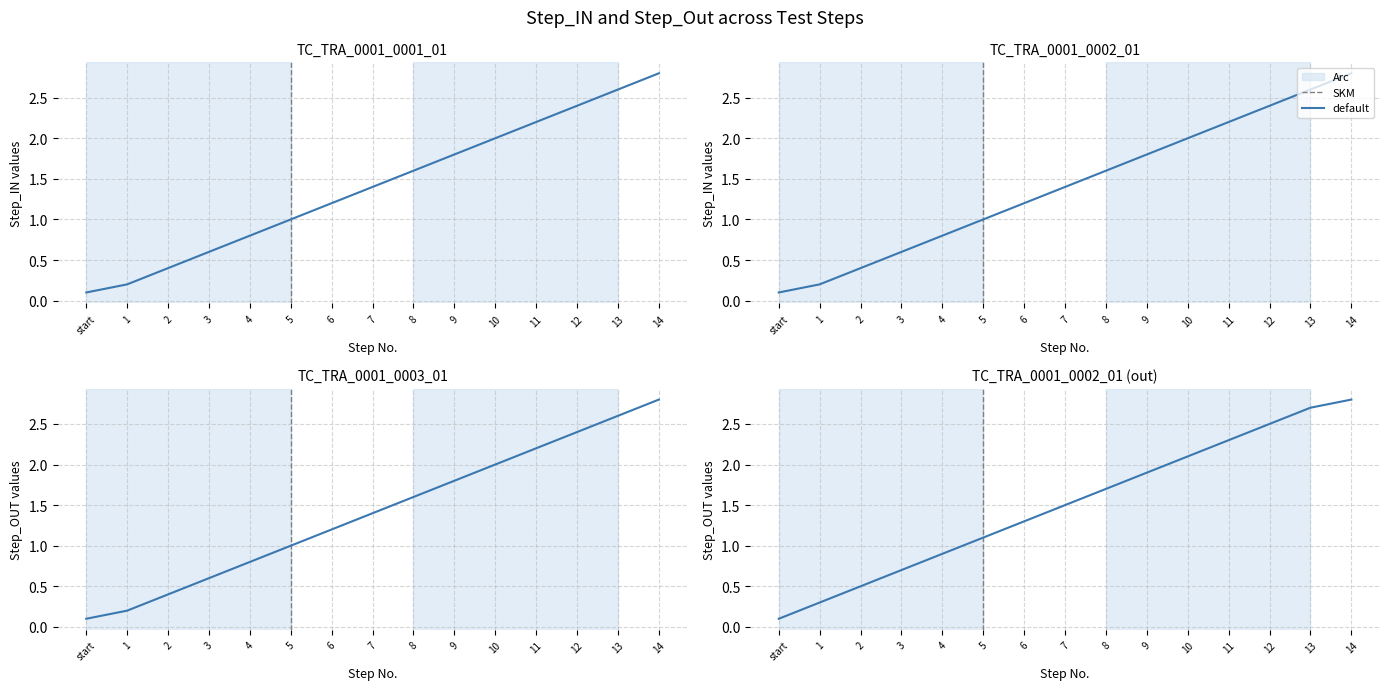

The value of Step_Out at 5 is 1.6. True or false?

False